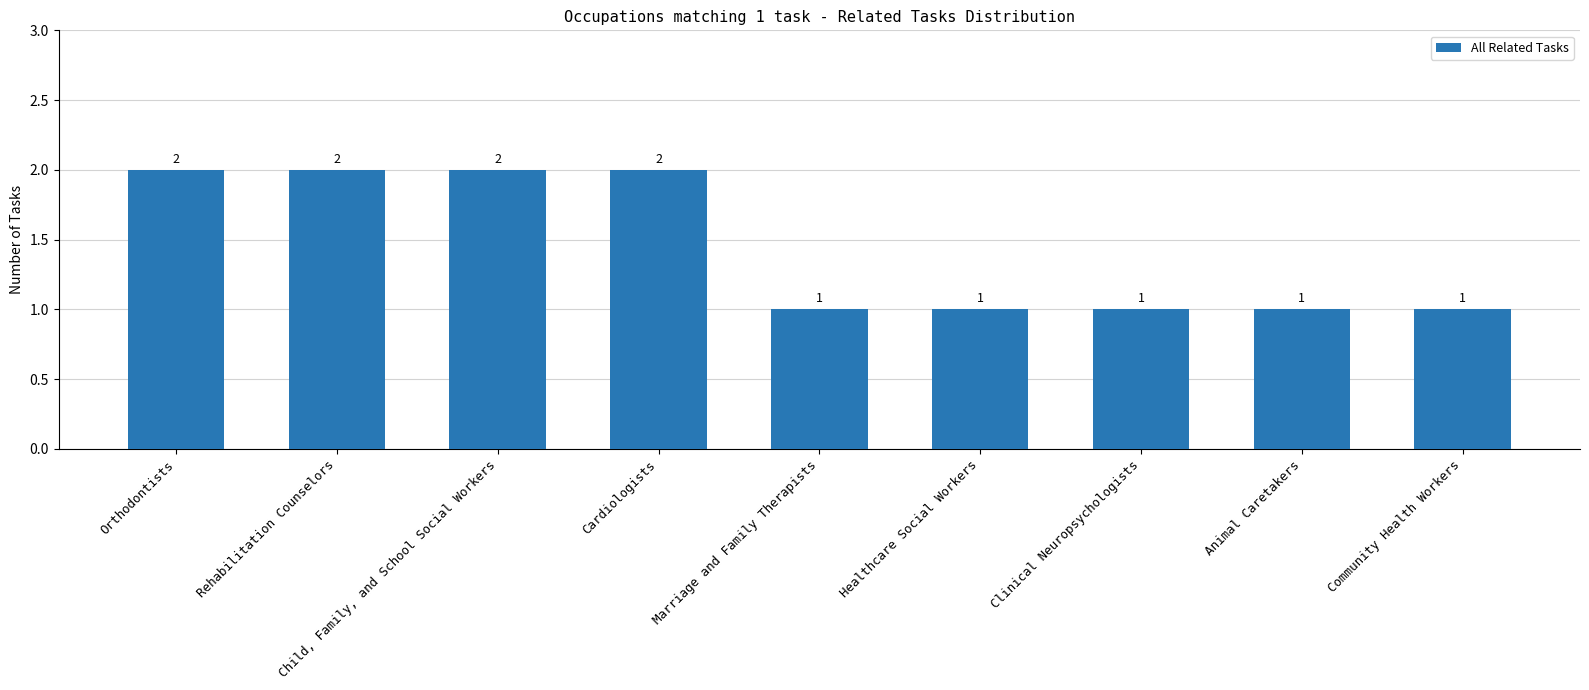

The value at Community Health Workers is 1. True or false?

True